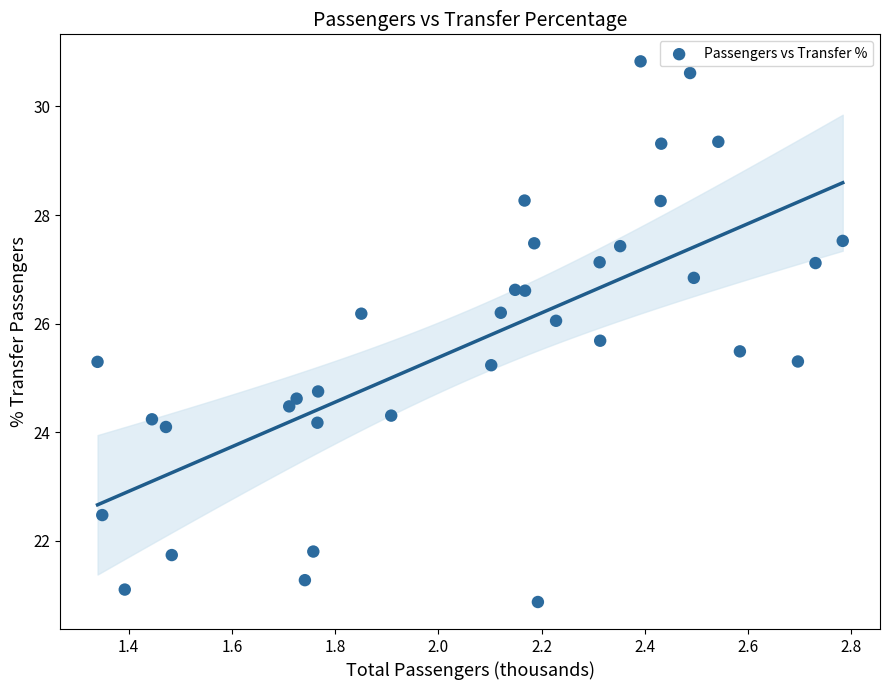

What is the range of X values (max minus min)?

1.4